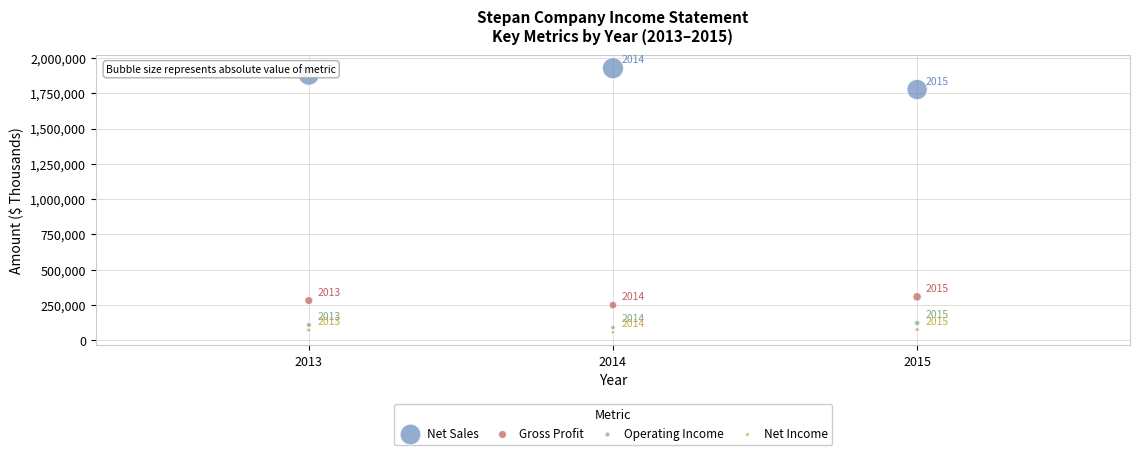

Which series reaches the minimum Y coordinate?

Net Income